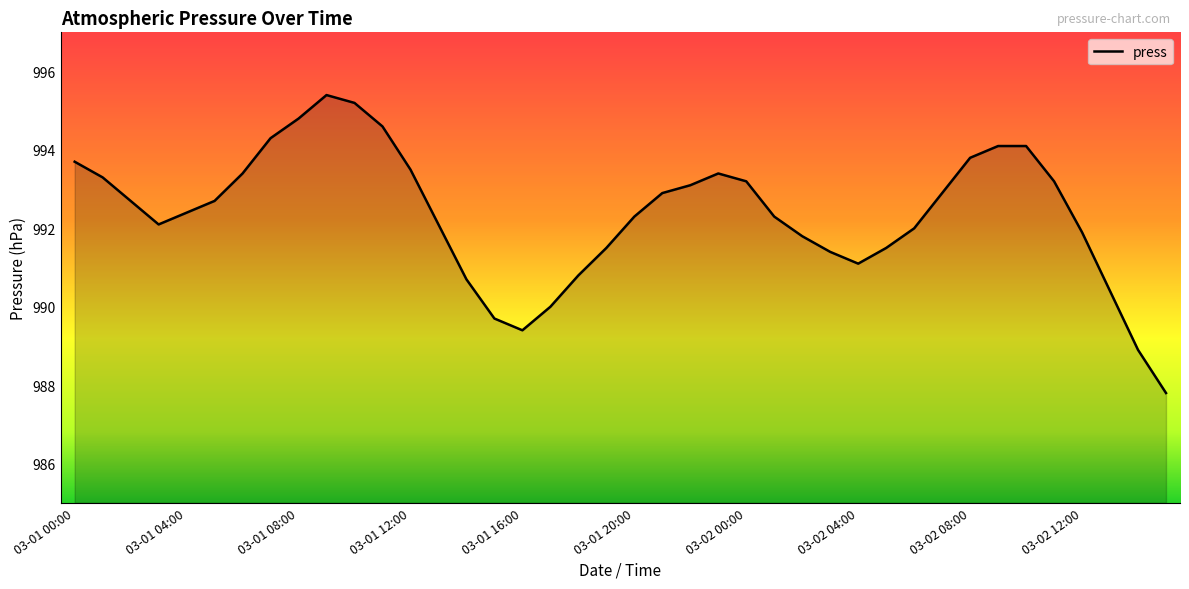

Count the number of categories in the chart.

40